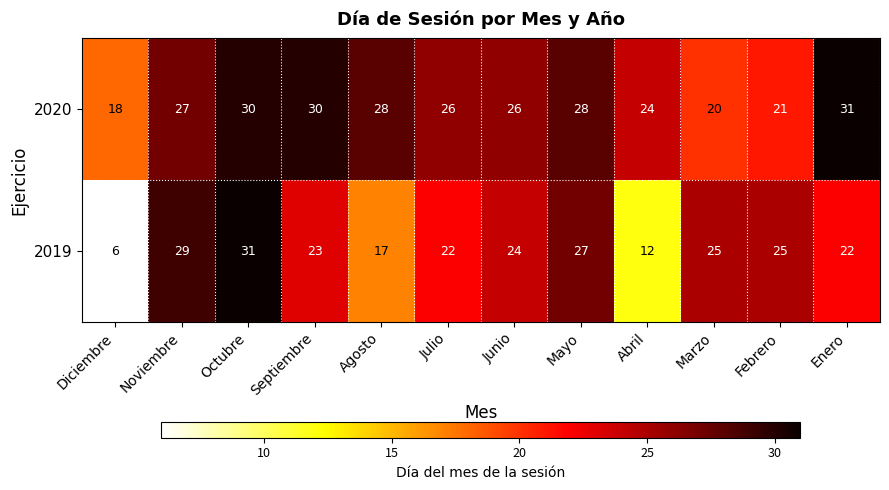

What is the sum of all 2019 values?

263